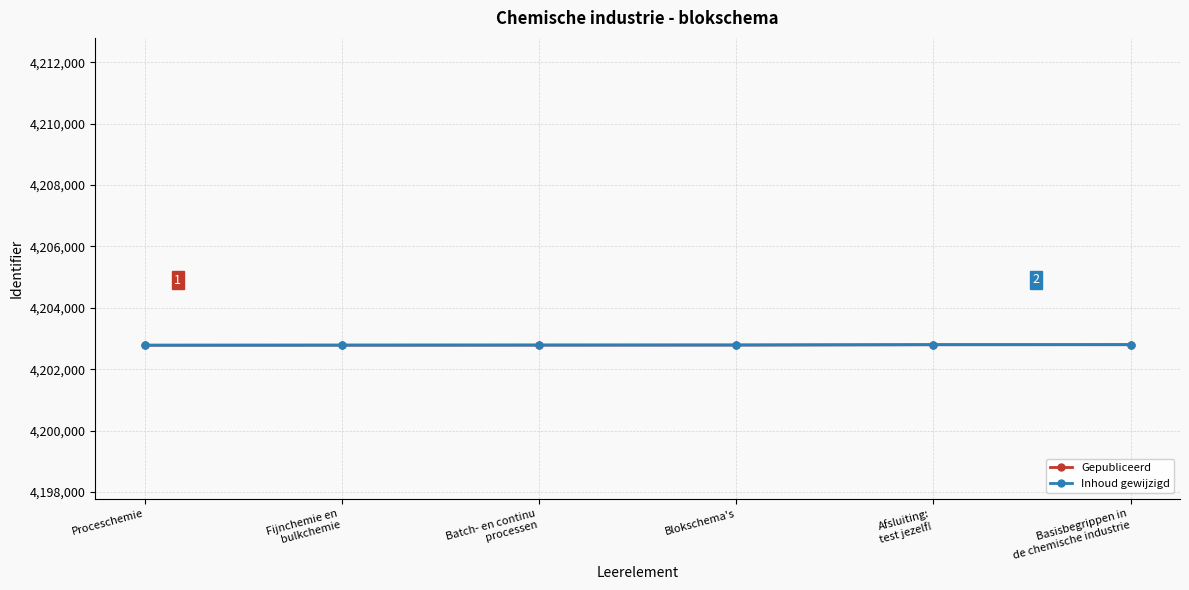

What is the label of the 4th point from the right?

Batch- en continu
processen